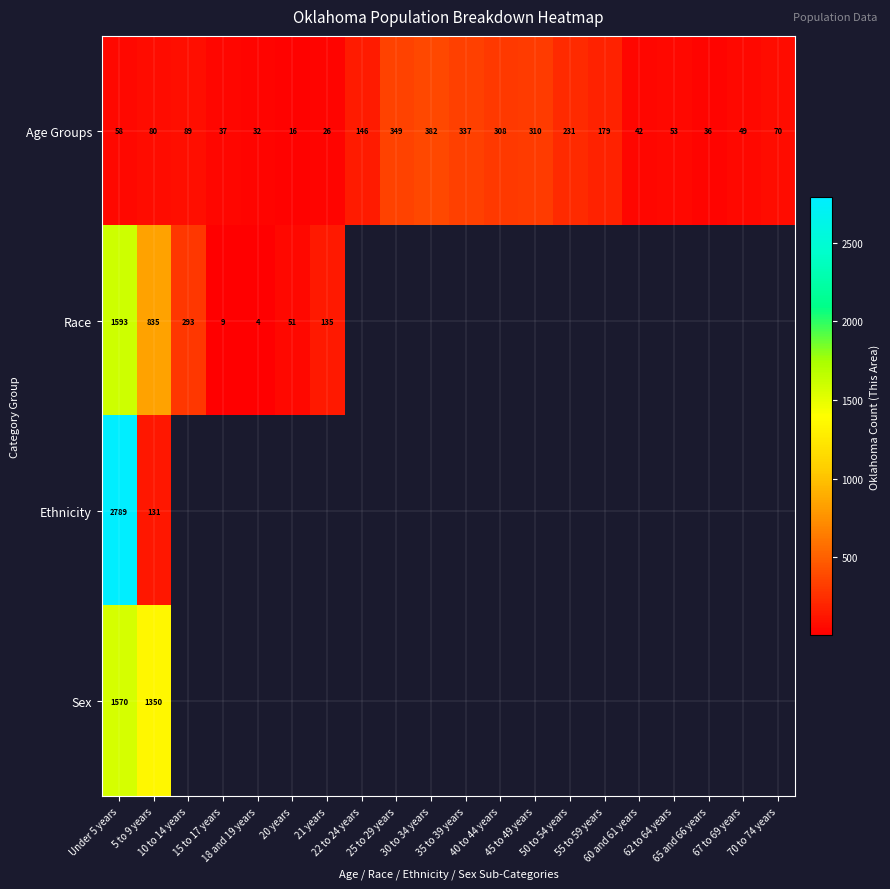

At which category does the chart reach its peak across all series?

Under 5 years